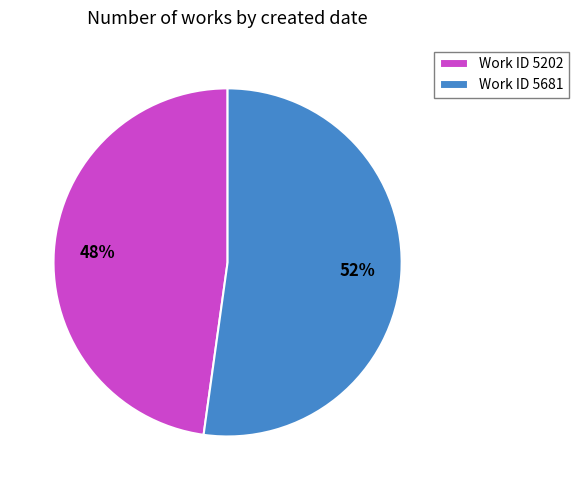

To the nearest percent, what percentage of the pie is Work ID 5681?

52%